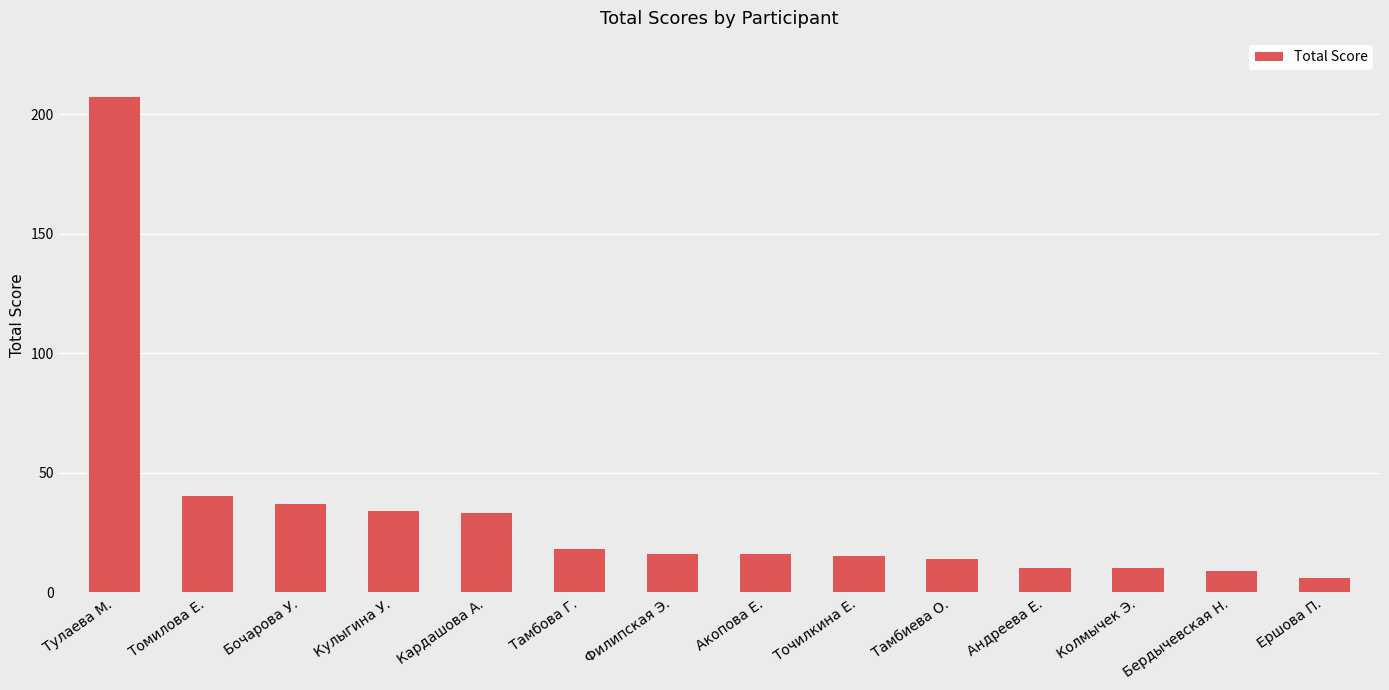

Reading left to right, extract all data points from this chart.

207	40	37	34	33	18	16	16	15	14	10	10	9	6